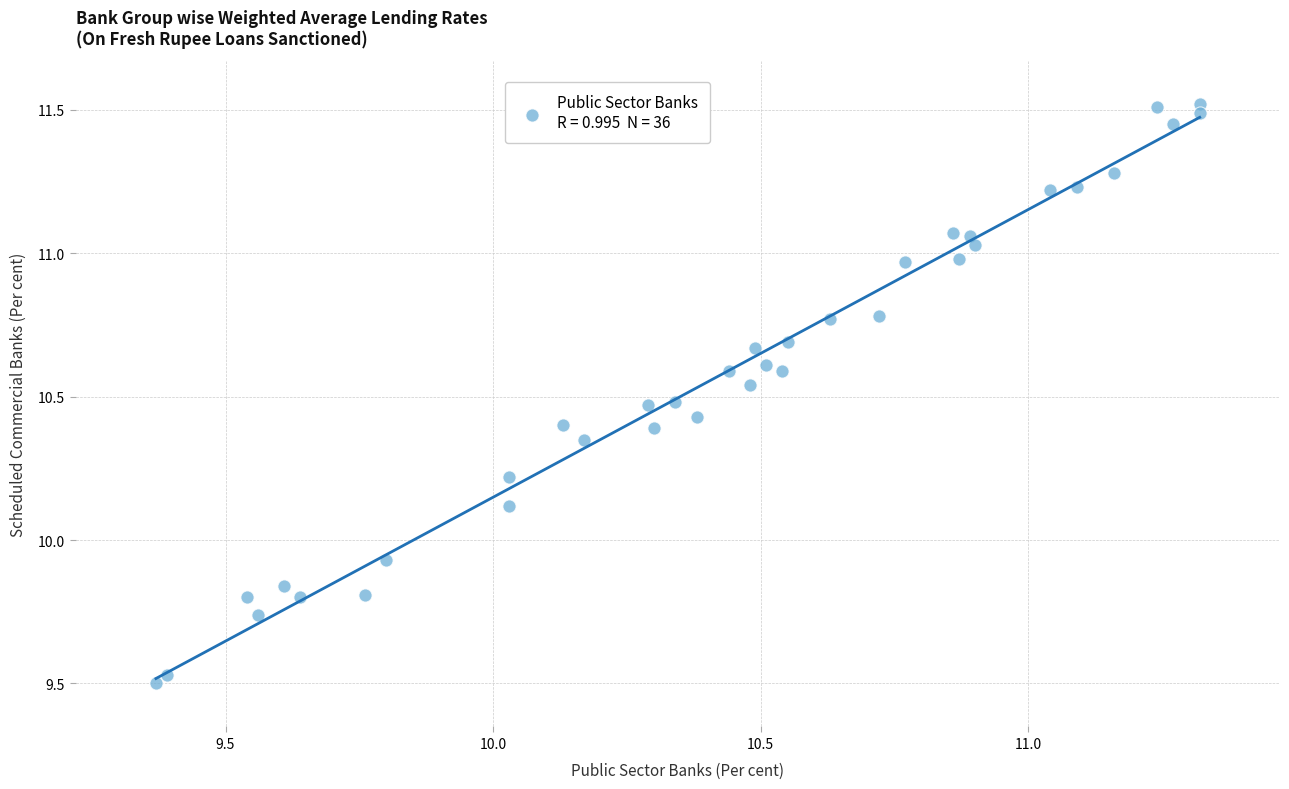

What is the range of Y values (max minus min)?

2.0